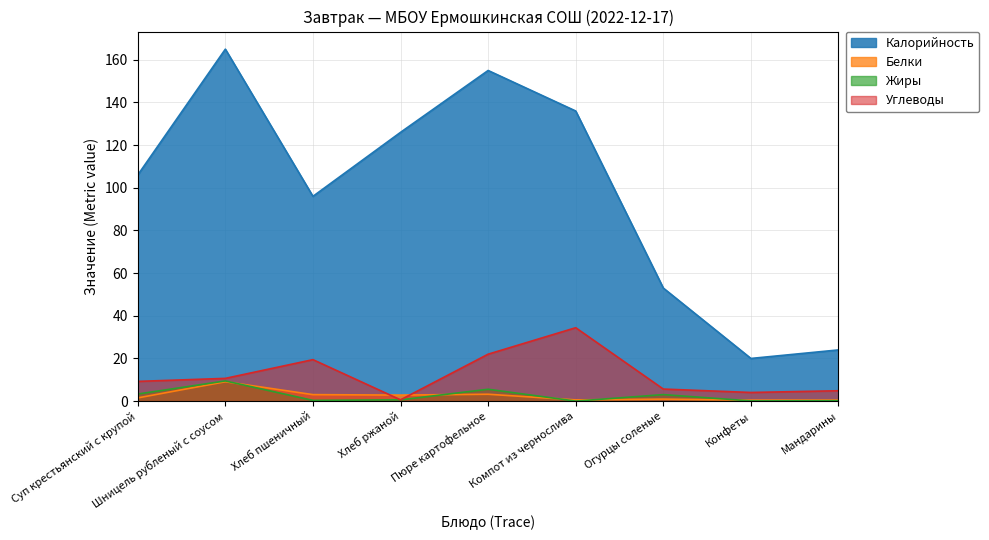

Which series changed the most between Конфеты and Мандарины?

Калорийность